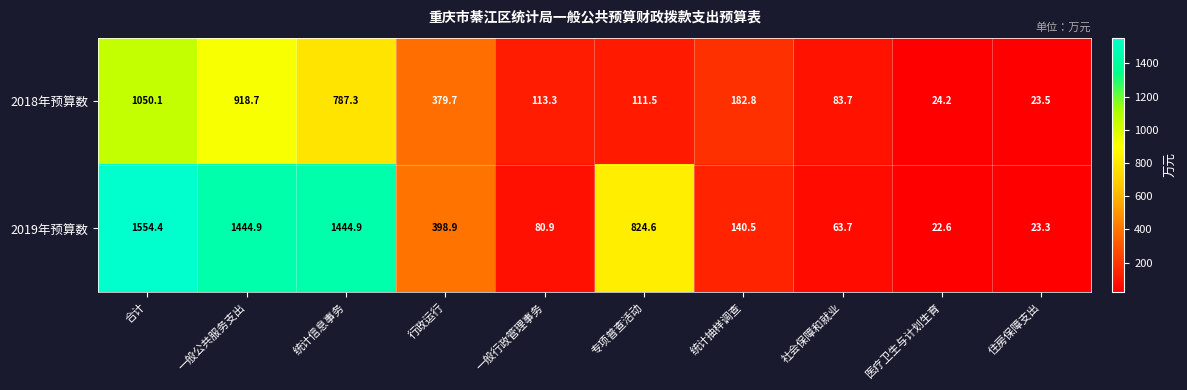

Rank the series at 一般公共服务支出 from lowest to highest value.

2018年预算数, 2019年预算数